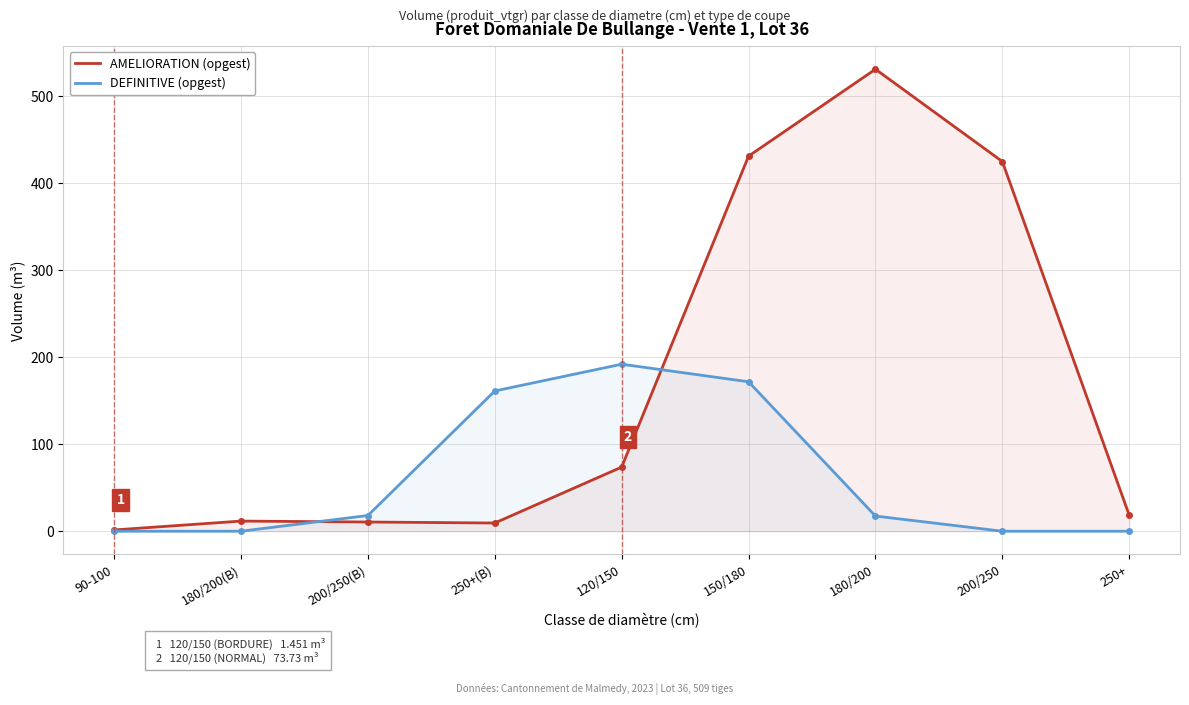

Which category has the highest value across all series?

180/200